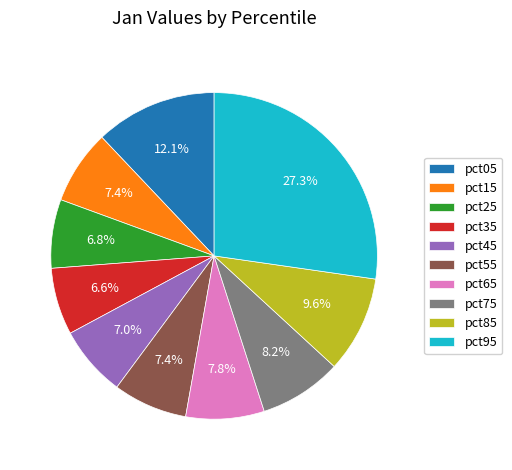

True or false: pct35 accounts for 17% of the total.

False